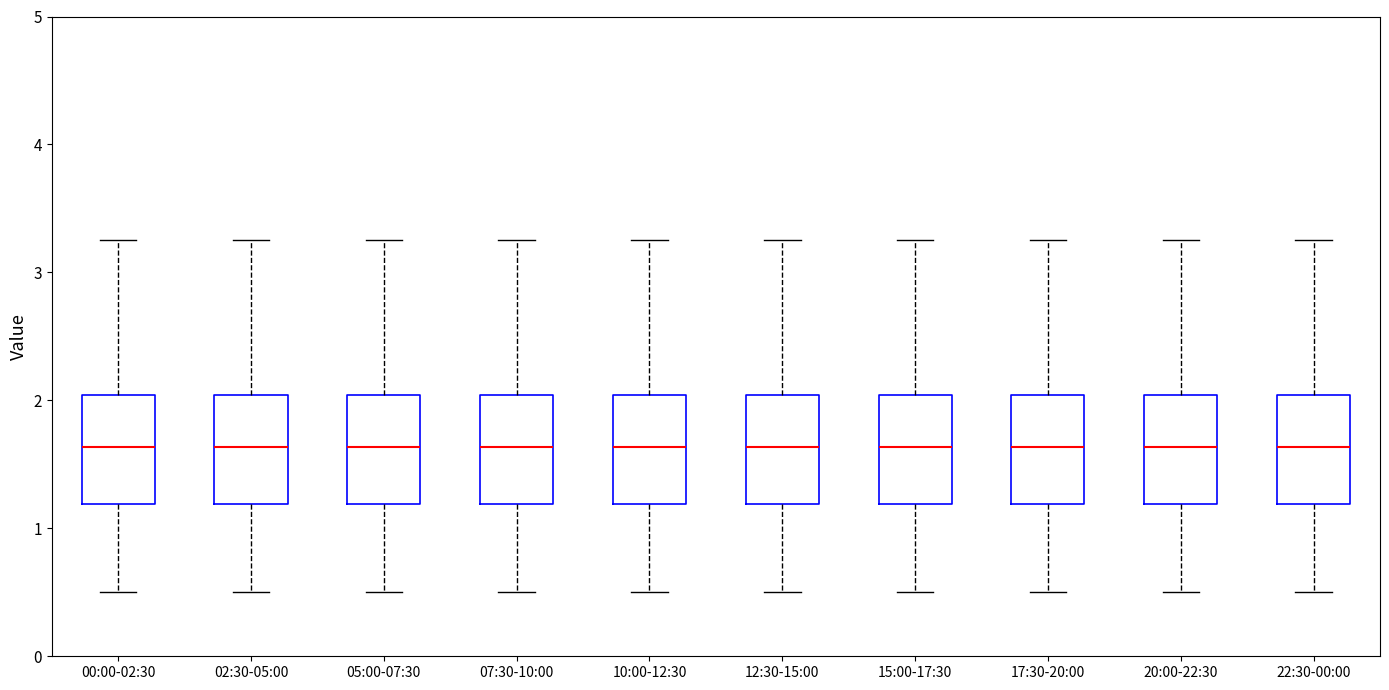

Where does the lower whisker of the box for 15:00-17:30 end on the y-axis? The values are not printed on the chart, so give them approximately, as read against the axis.

0.5